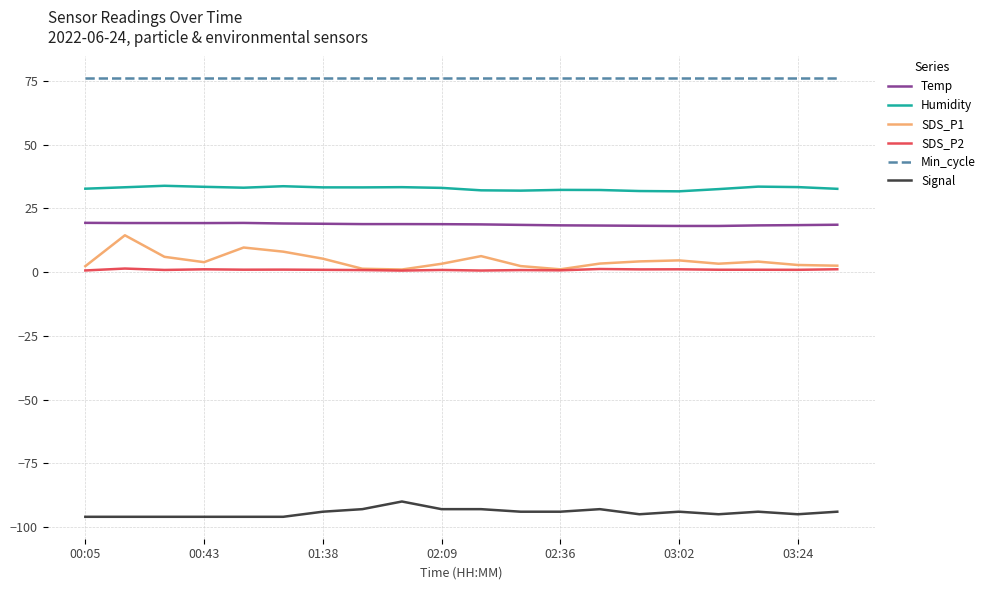

Which series has the largest total across all categories?

Min_cycle